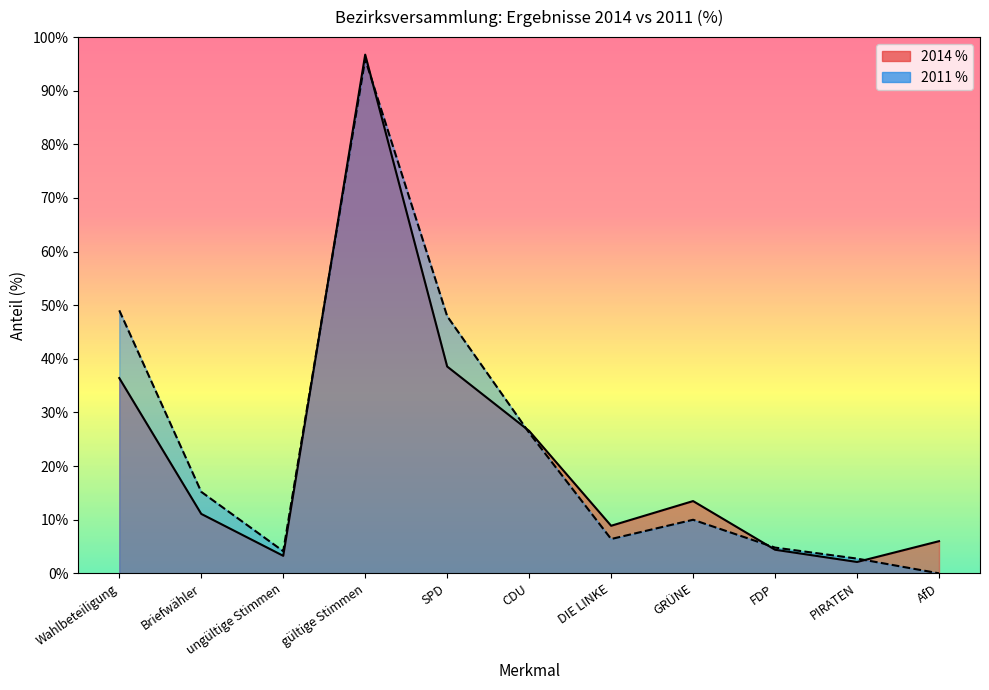

What are all the series names shown in the legend?

2014 %, 2011 %